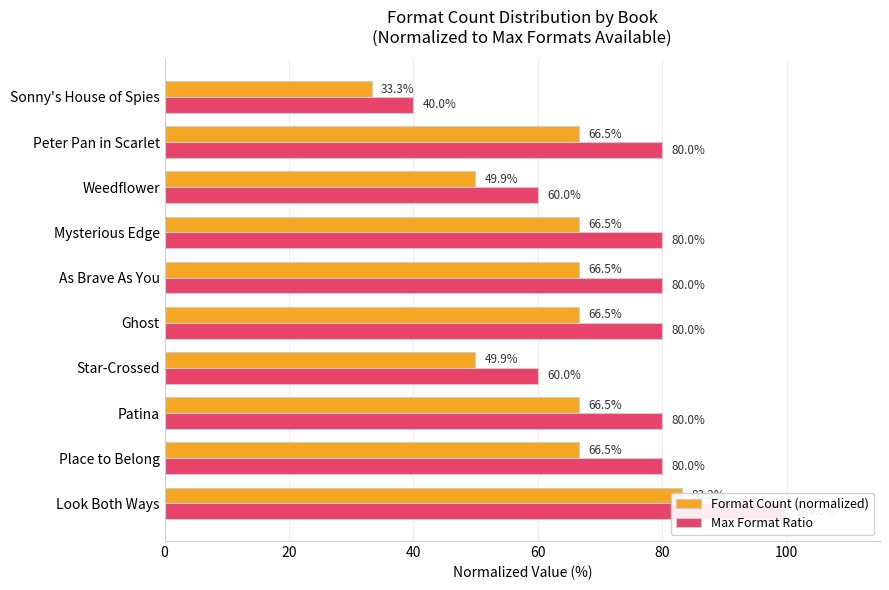

How many series are shown in this chart?

2